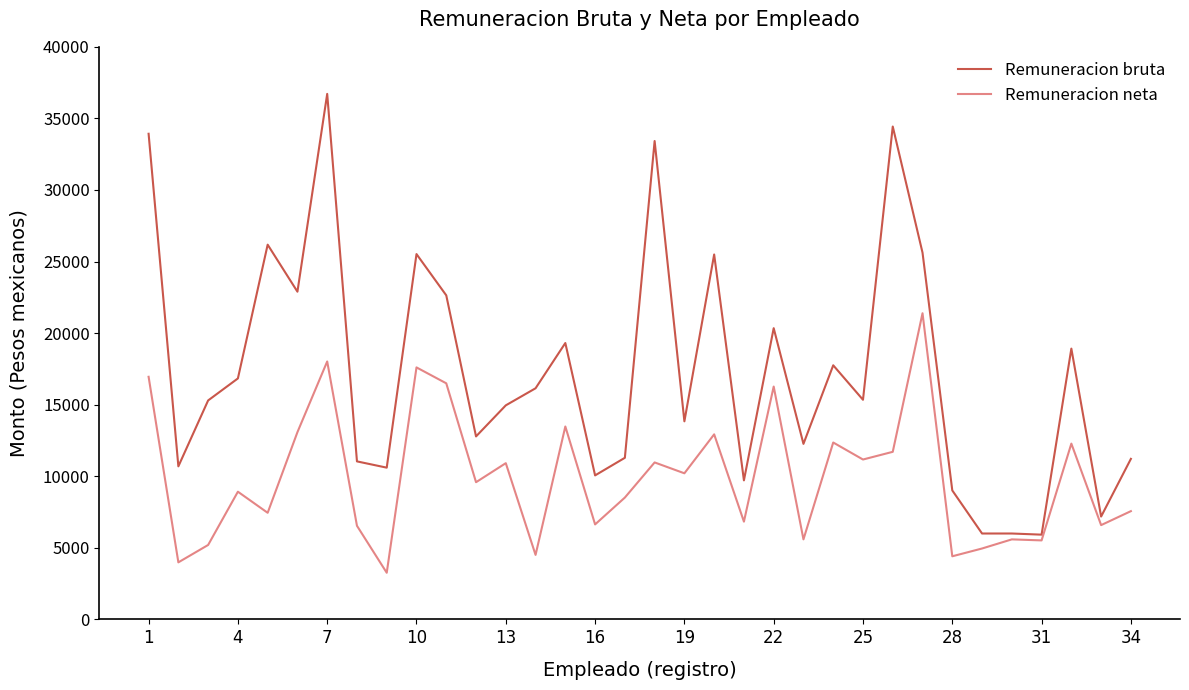

What is the minimum value for Remuneracion neta?

3257.3